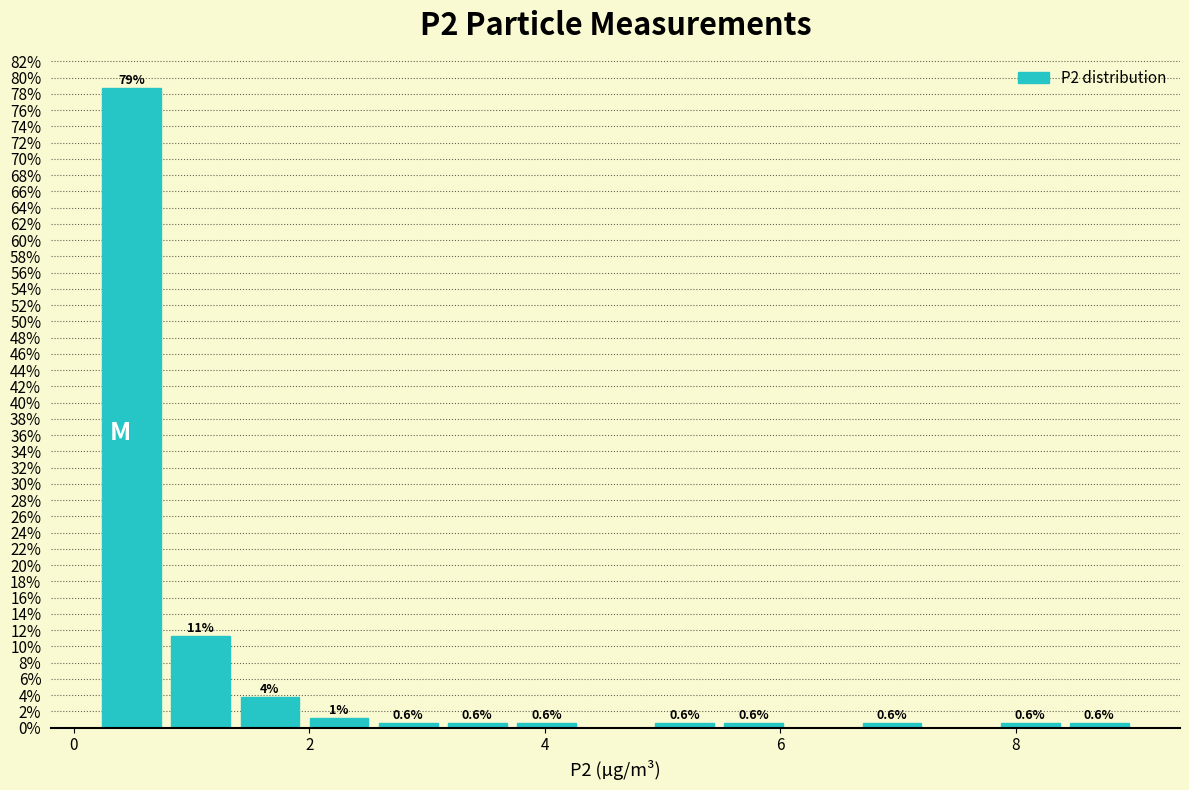

Around what value on the x-axis is the tallest bar? Give the approximate position of its centre, as read against the axis.

0.4